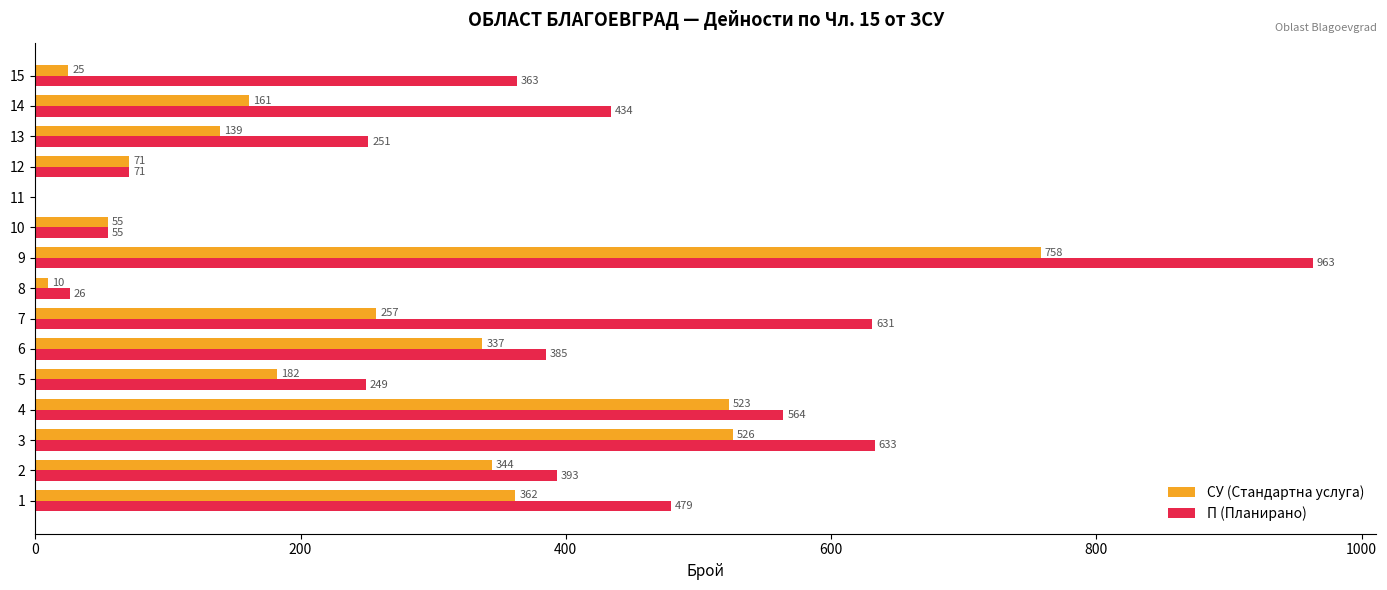

The value of СУ (Стандартна услуга) at 3 is 526. True or false?

True